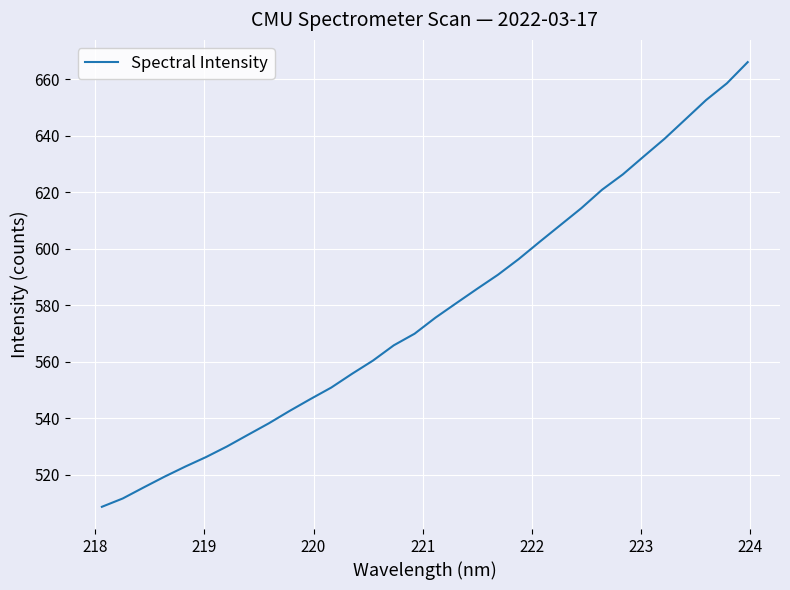

What is the smallest value displayed?

508.7